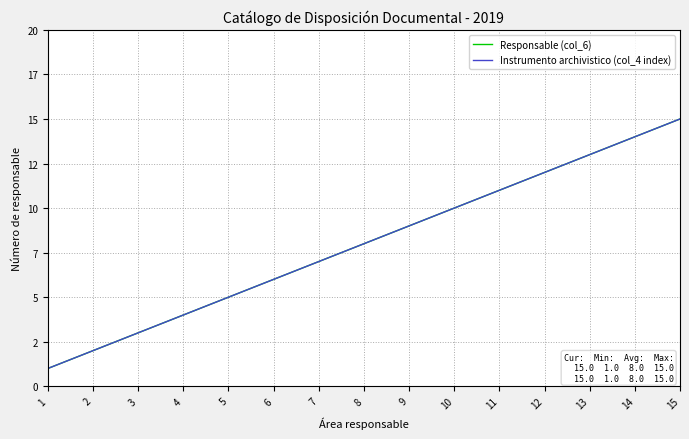

Is this an area chart (filled region under the line)?

No